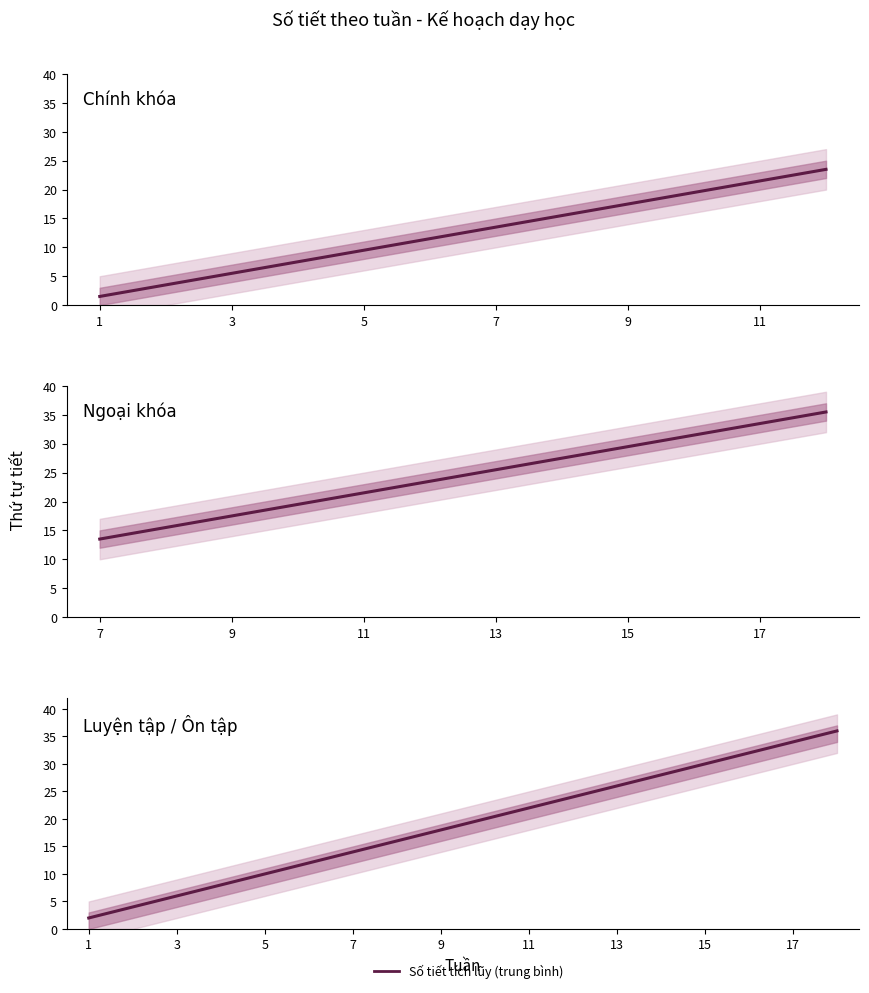

What is the difference between the second highest and minimum values?

32